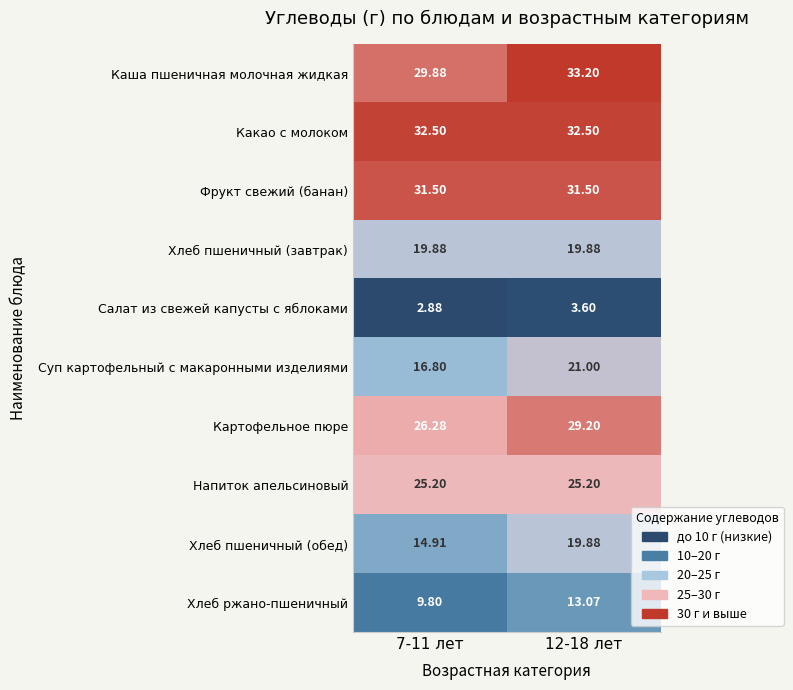

Which category has the highest value across all series?

12-18 лет